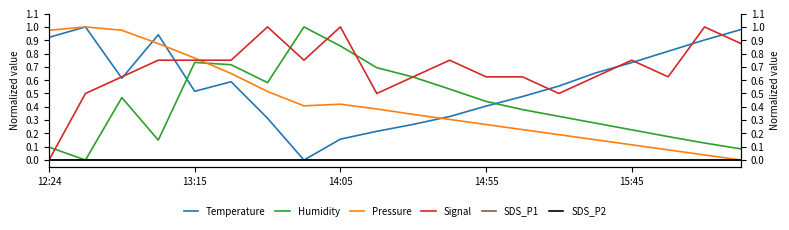

Is this an area chart (filled region under the line)?

No